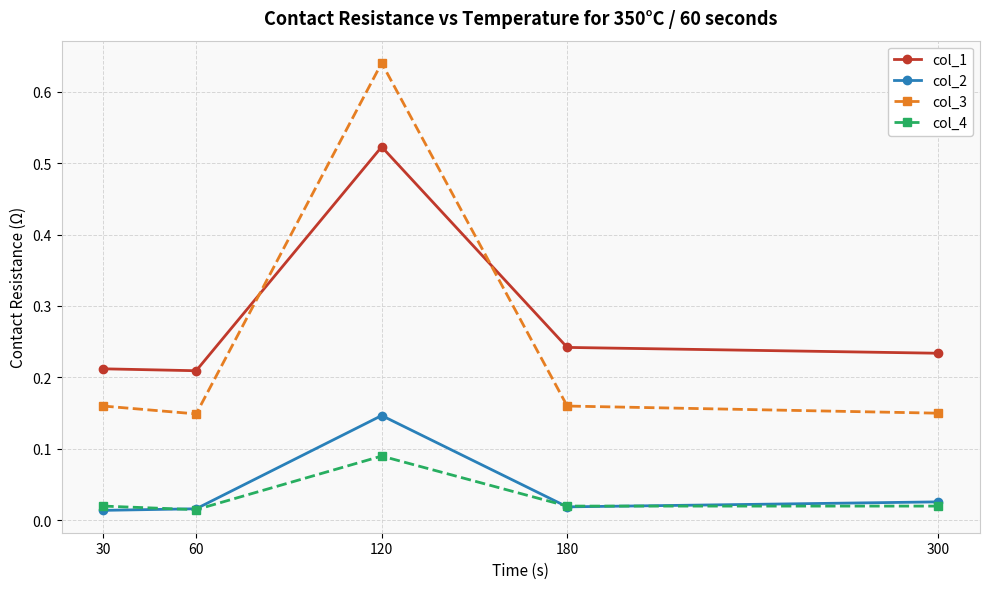

What are all the series names shown in the legend?

col_1, col_2, col_3, col_4